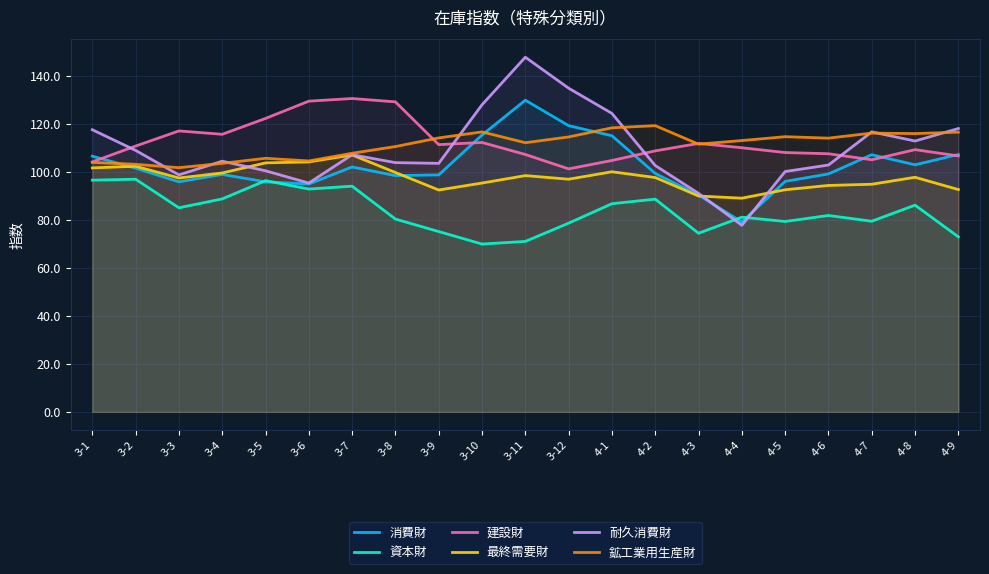

What is the difference between the 建設財 values at 4-8 and 3-6?

20.2